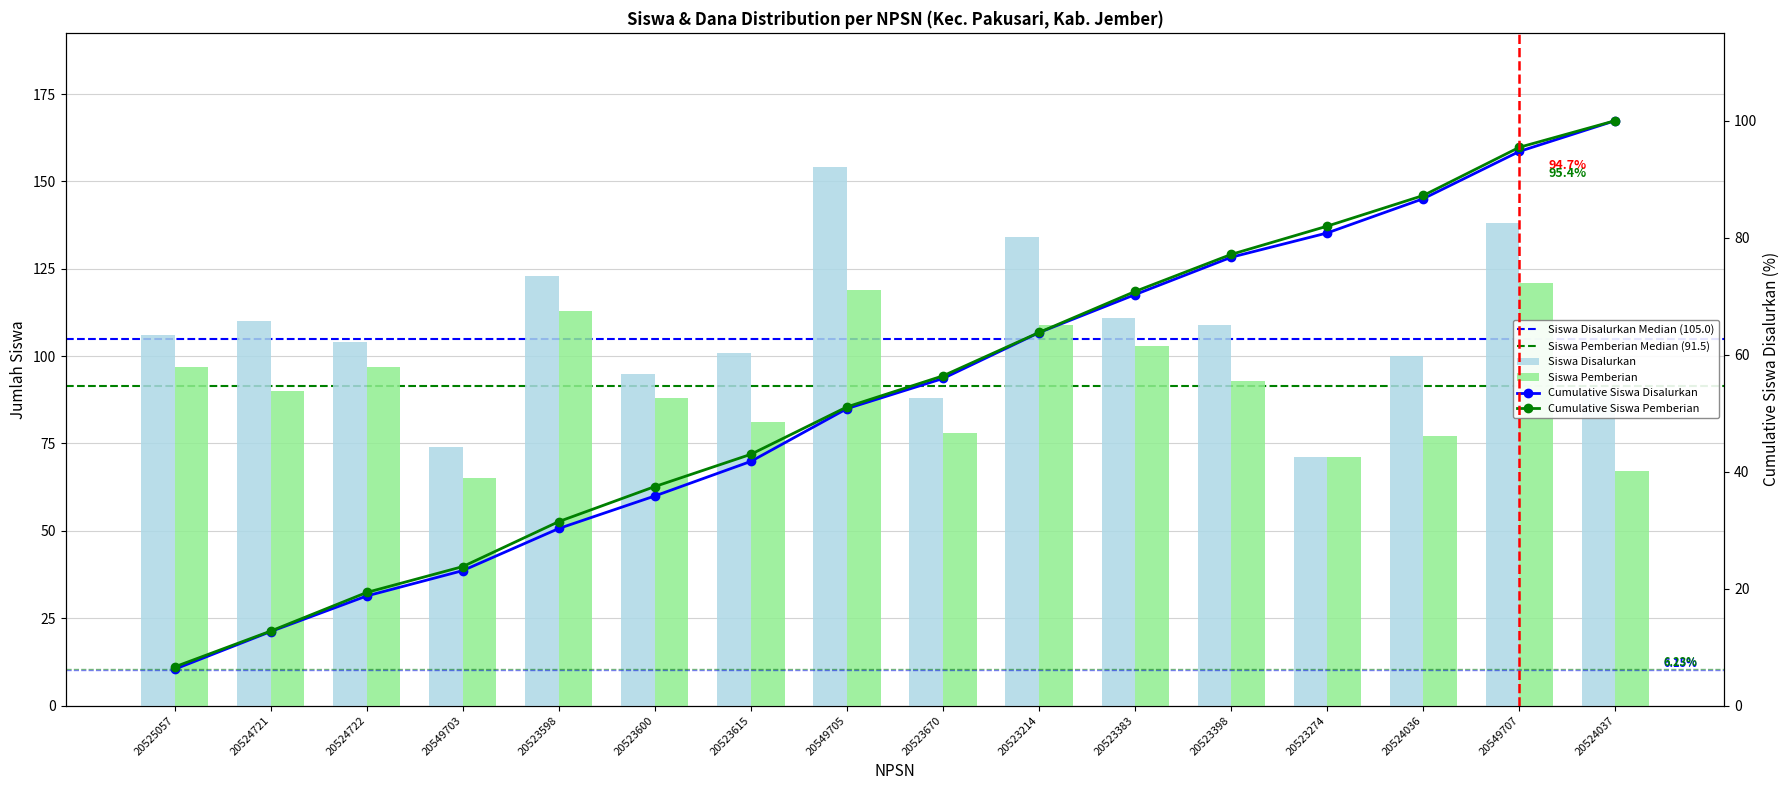

Read the Siswa Disalurkan value at 20523615, to the nearest 10.

100